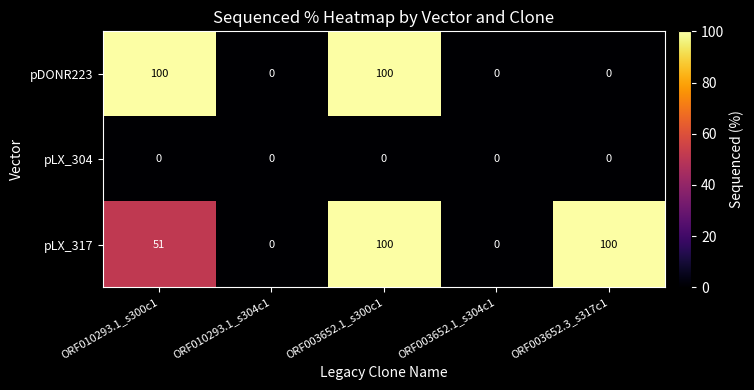

Reading left to right, what are all the values shown in this chart?

pDONR223: 100	0	100	0	0
pLX_304: 0	0	0	0	0
pLX_317: 51	0	100	0	100